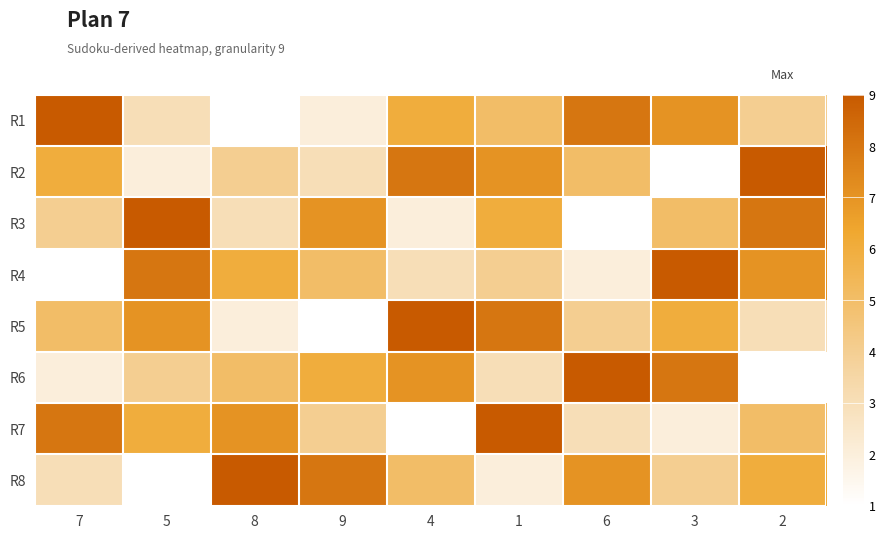

Reading left to right, transcribe all the data shown in this chart.

R1: 7=9	5=3	8=1	9=2	4=6	1=5	6=8	3=7	2=4
R2: 7=6	5=2	8=4	9=3	4=8	1=7	6=5	3=1	2=9
R3: 7=4	5=9	8=3	9=7	4=2	1=6	6=1	3=5	2=8
R4: 7=1	5=8	8=6	9=5	4=3	1=4	6=2	3=9	2=7
R5: 7=5	5=7	8=2	9=1	4=9	1=8	6=4	3=6	2=3
R6: 7=2	5=4	8=5	9=6	4=7	1=3	6=9	3=8	2=1
R7: 7=8	5=6	8=7	9=4	4=1	1=9	6=3	3=2	2=5
R8: 7=3	5=1	8=9	9=8	4=5	1=2	6=7	3=4	2=6